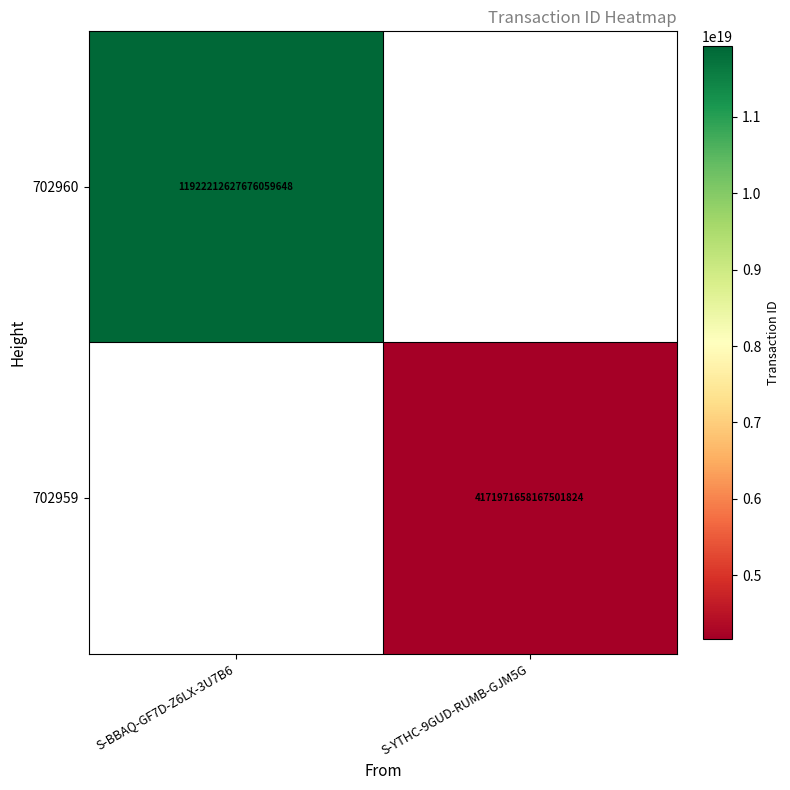

Is the value of 702960 at S-BBAQ-GF7D-Z6LX-3U7B6 greater than the value of 702959 at S-YTHC-9GUD-RUMB-GJM5G?

Yes